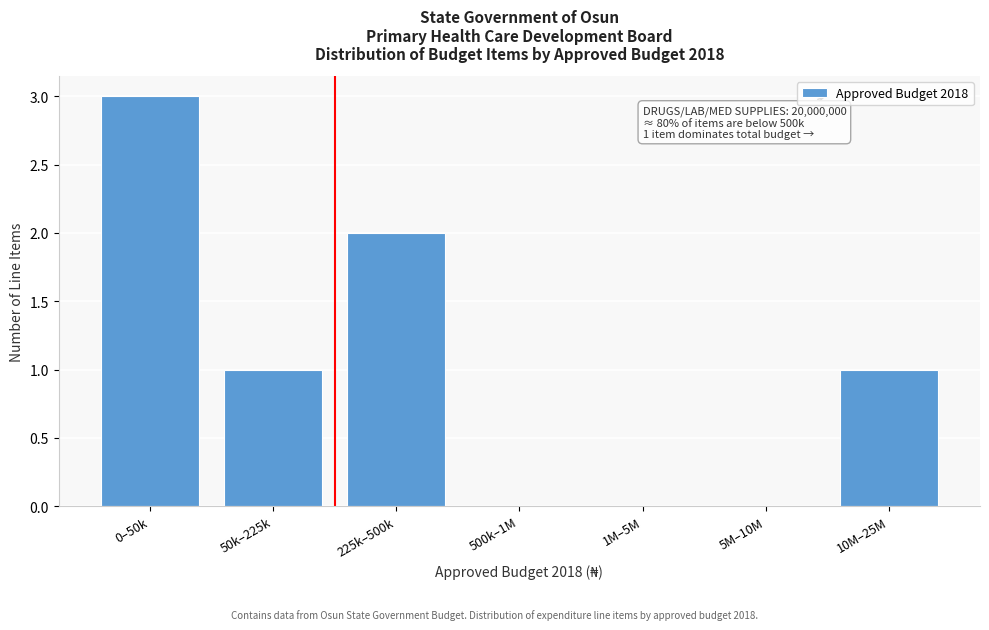

Reading right to left, extract all data points from this chart.

10M–25M=1	5M–10M=0	1M–5M=0	500k–1M=0	225k–500k=2	50k–225k=1	0–50k=3